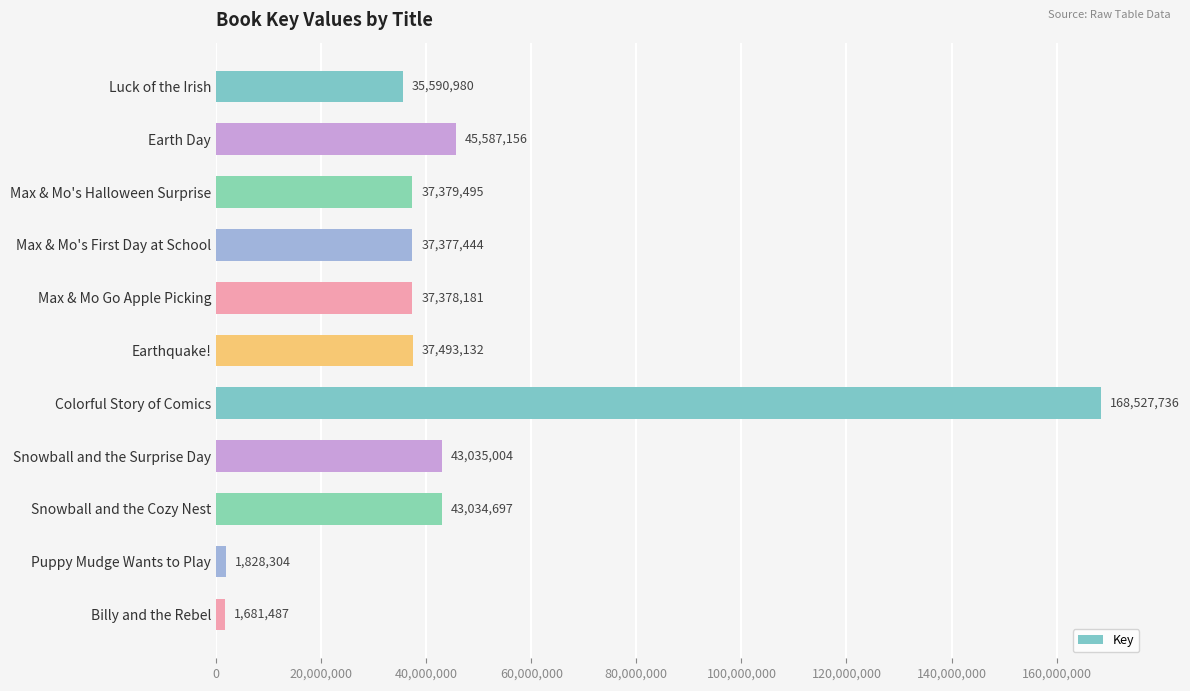

What value does the data have at Billy and the Rebel?

1681487